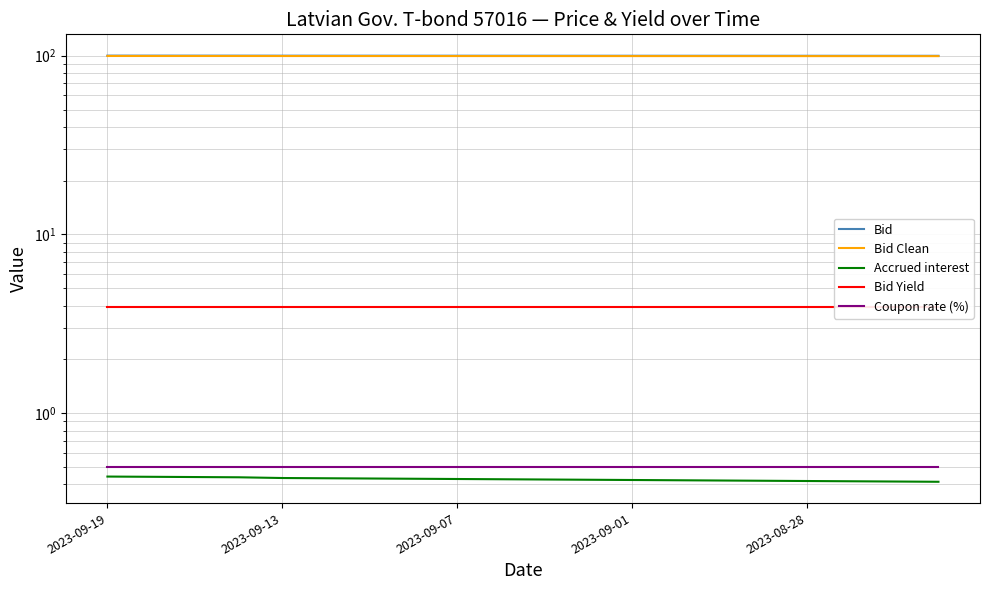

The value of Bid Clean at 18 is 47.2. True or false?

False